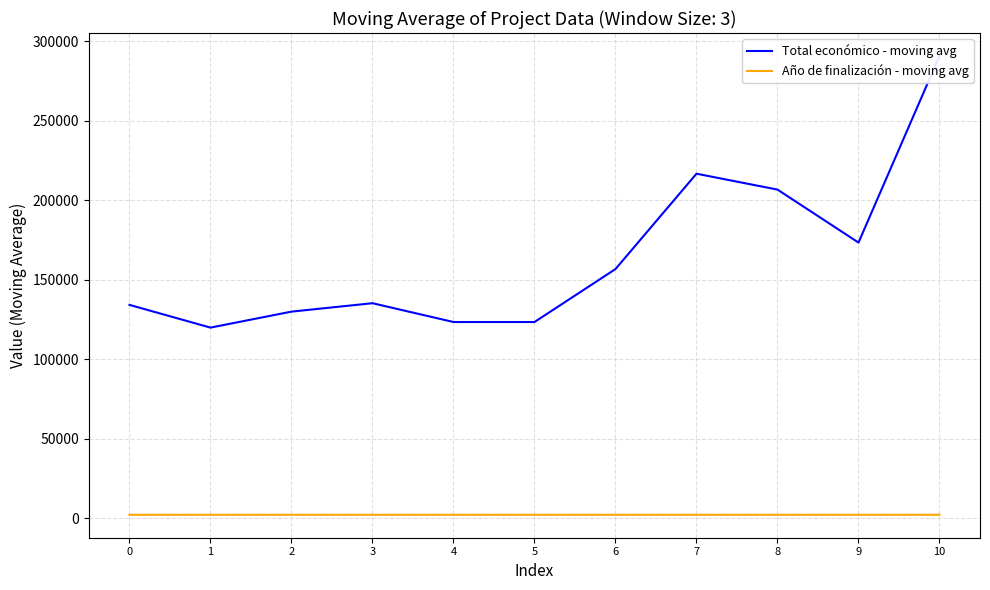

True or false: Año de finalización - moving avg and Total económico - moving avg cross at least once.

False